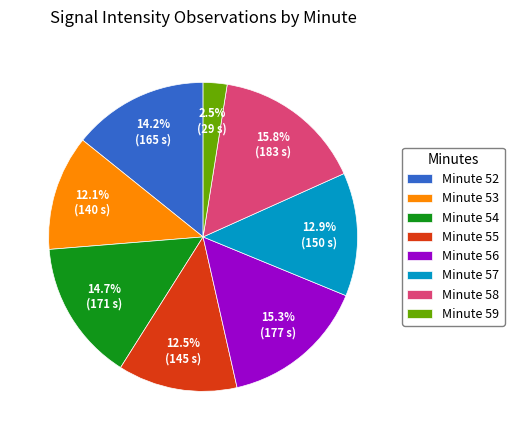

Does Minute 56 account for over 50% of the chart?

No